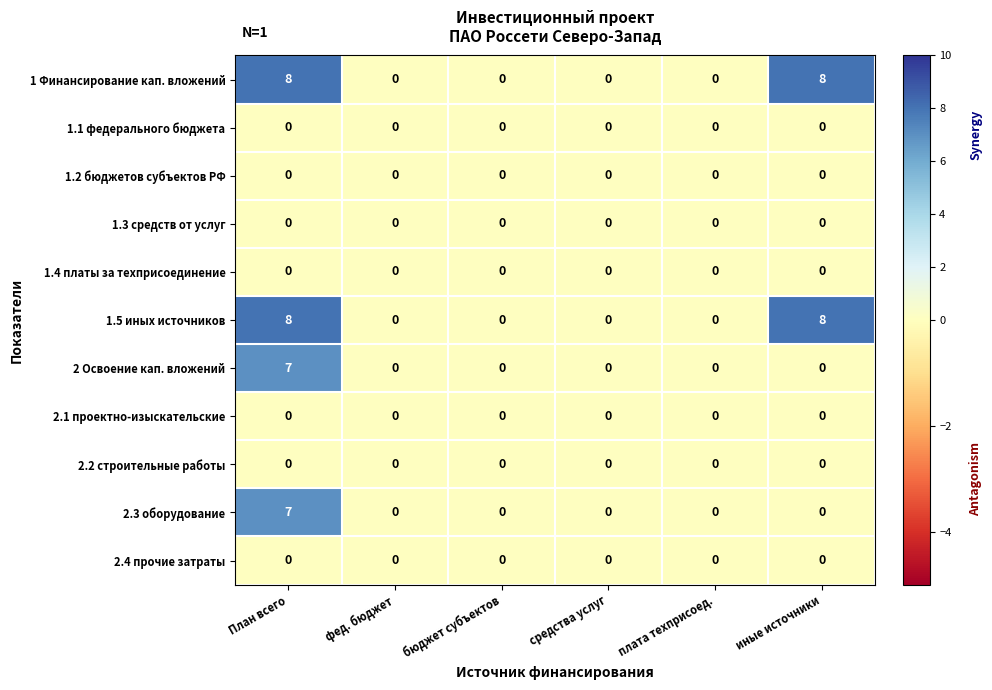

How many positive values does the 1.5 иных источников series have?

2